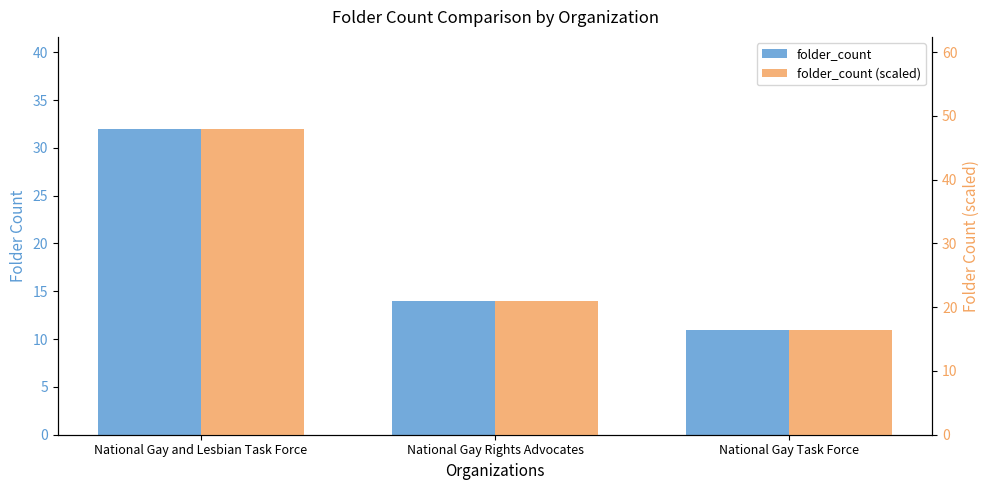

At National Gay and Lesbian Task Force, list the series in order from largest to smallest.

folder_count (scaled), folder_count